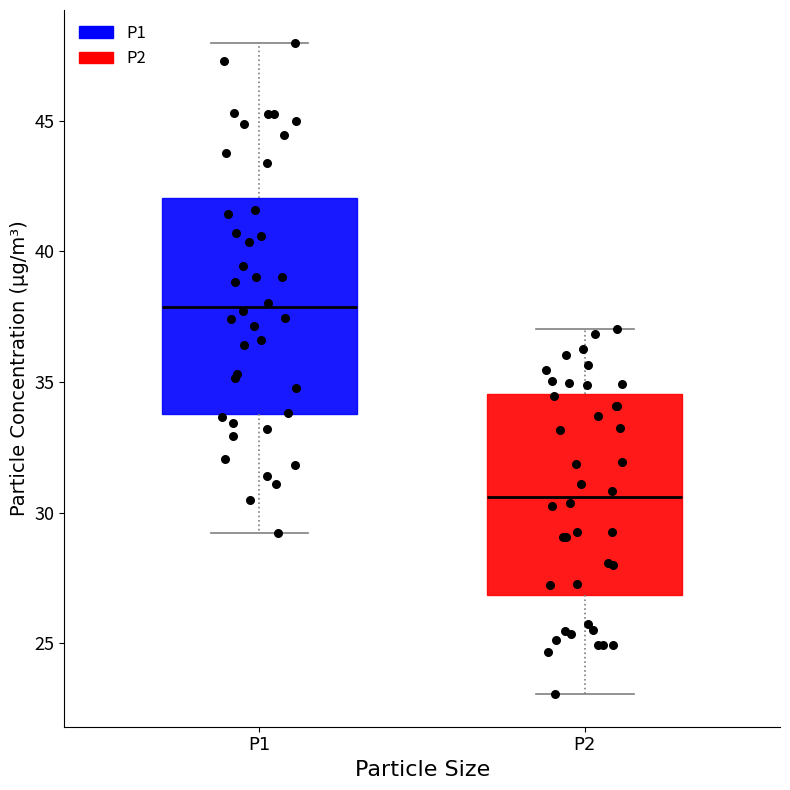

Which box is the tallest, from its lower edge to its upper edge?

P1